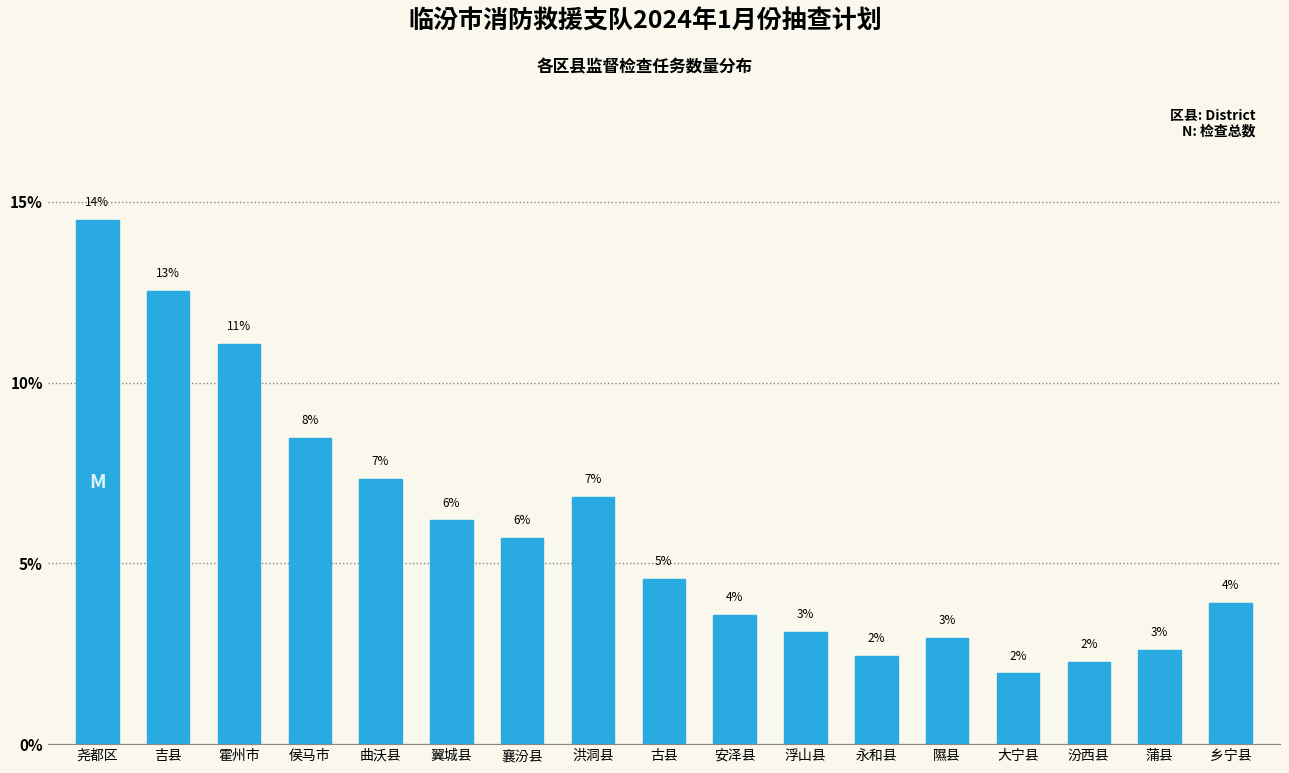

How many bars are there in total?

17